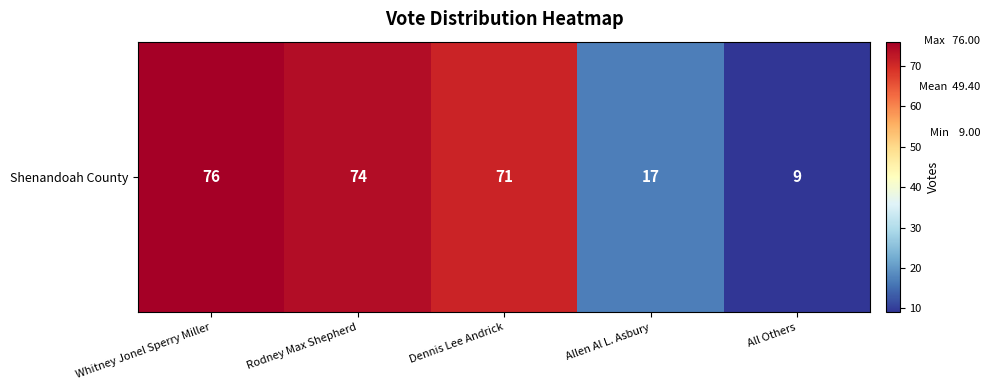

Count the number of categories in the chart.

5